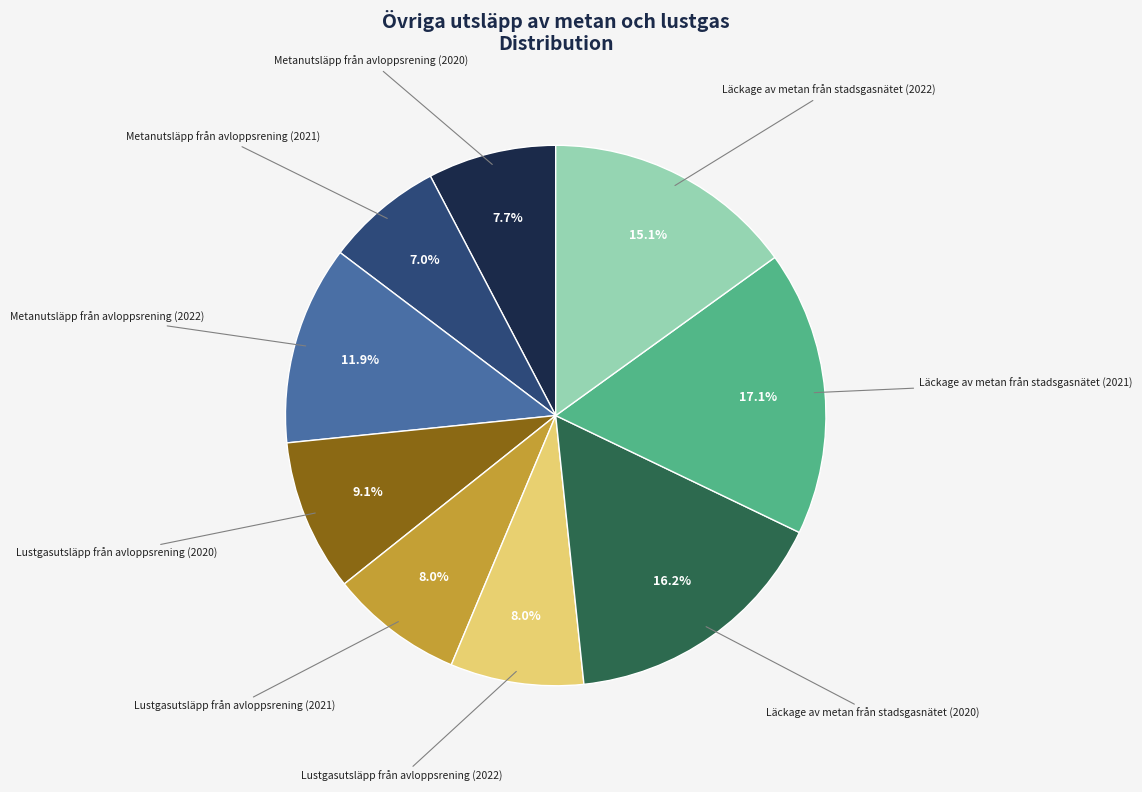

What is the ratio of the value at Metanutsläpp från avloppsrening (2021) to the value at Metanutsläpp från avloppsrening (2020)?

0.9